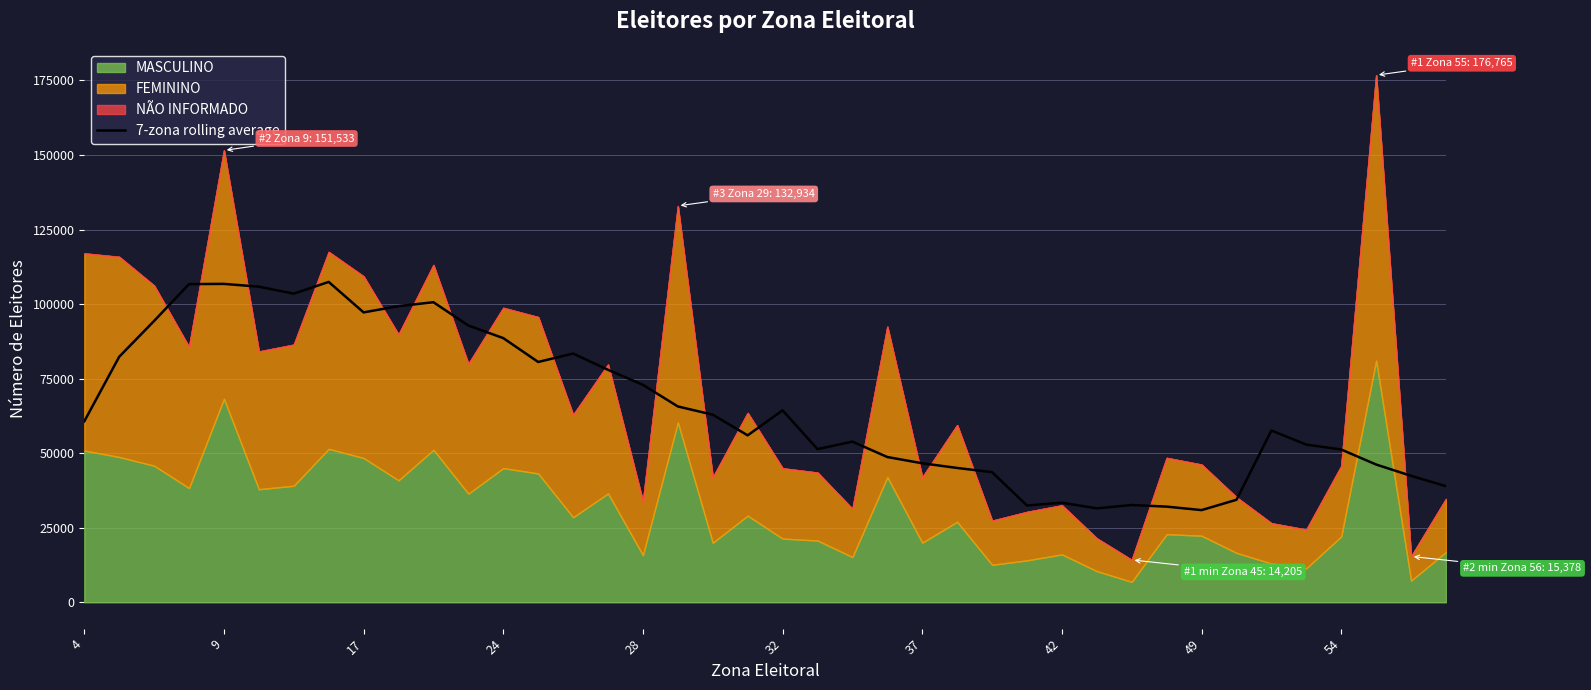

How many points are lower than both their immediate neighbors (excluding endpoints)?

8